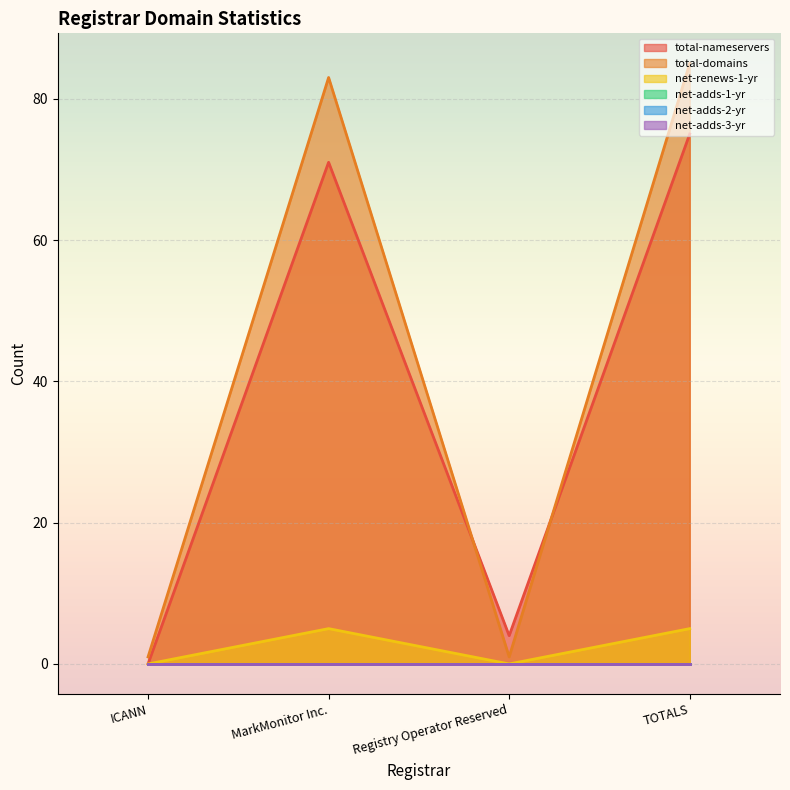

Does the chart display data point markers on the line(s)?

No